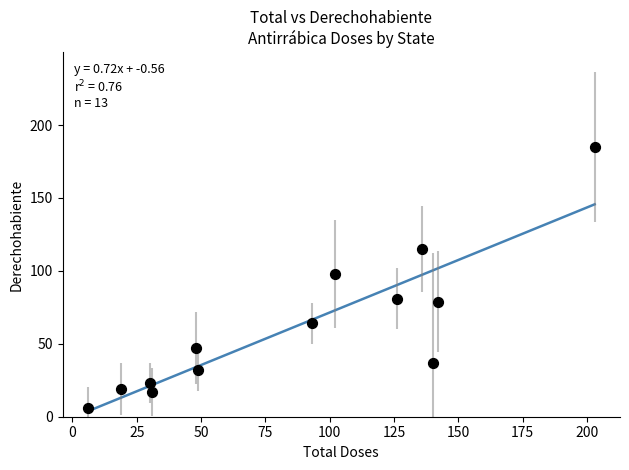

What Y value in the scatter plot is closest to 95?

98